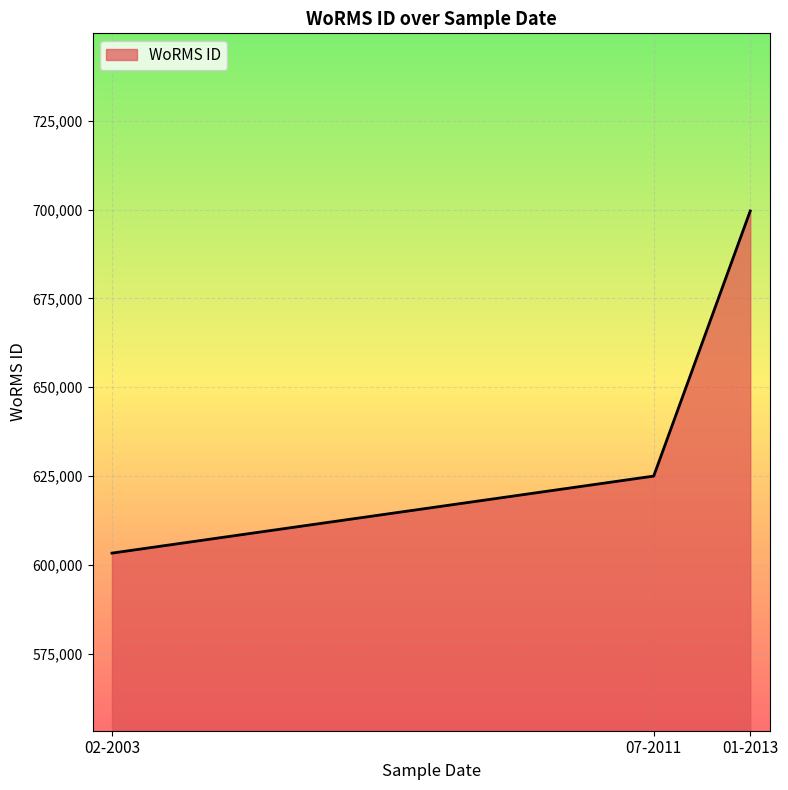

Reading left to right, what are all the values shown in this chart?

603289	624976	699623